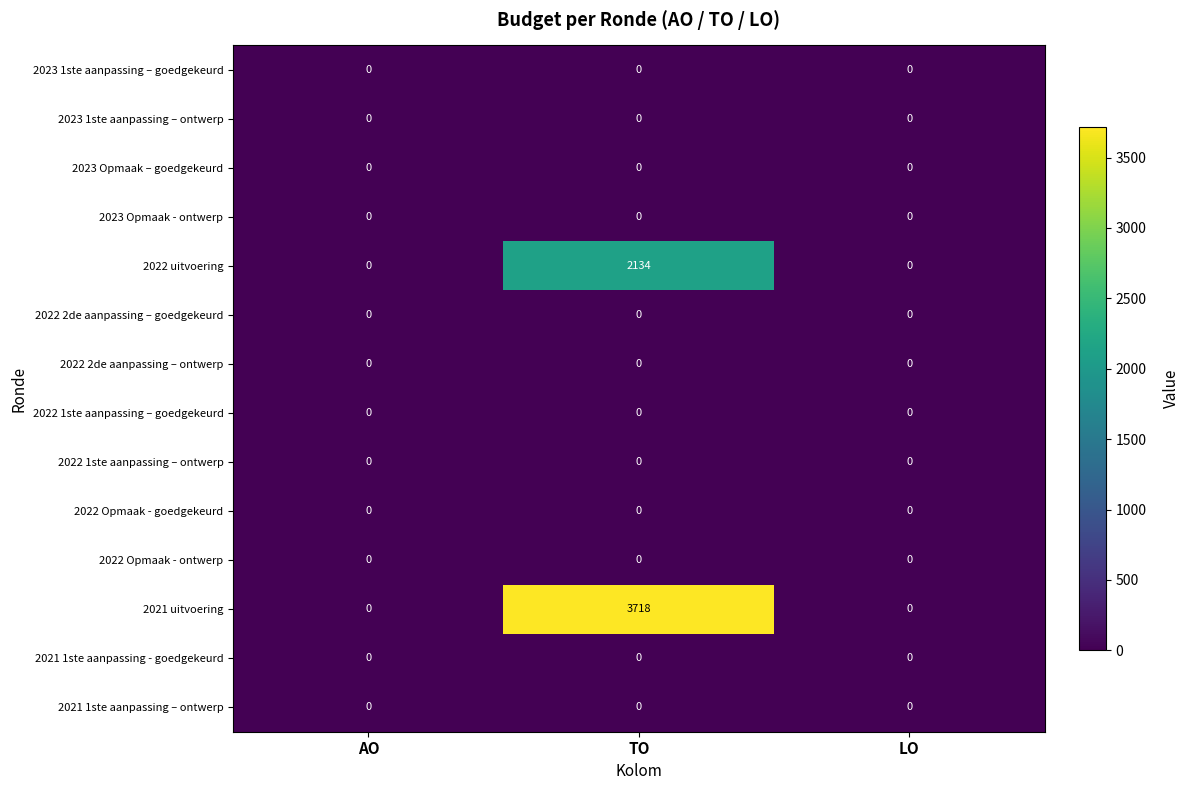

How many categories are shown in the chart?

3